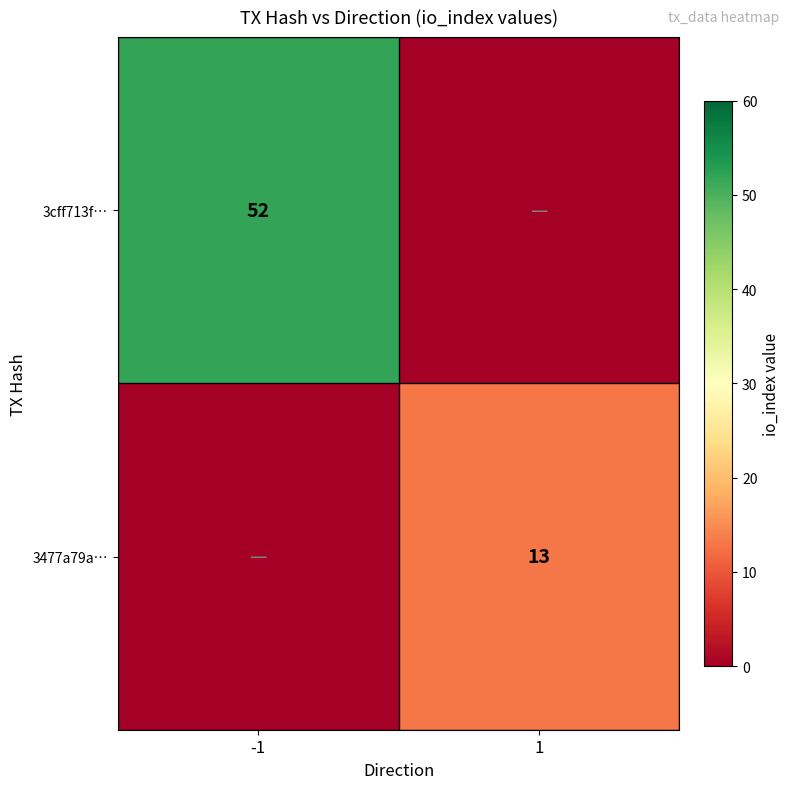

Is it true that 3cff713f… equals 52 at -1?

True